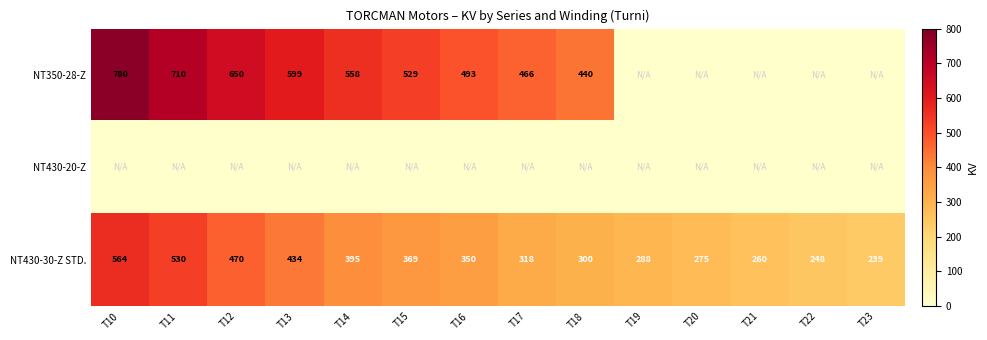

Count the number of data series in this chart.

3